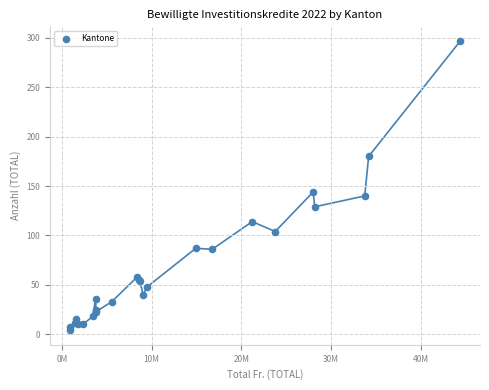

What Y value in the scatter plot is closest to 150?

144